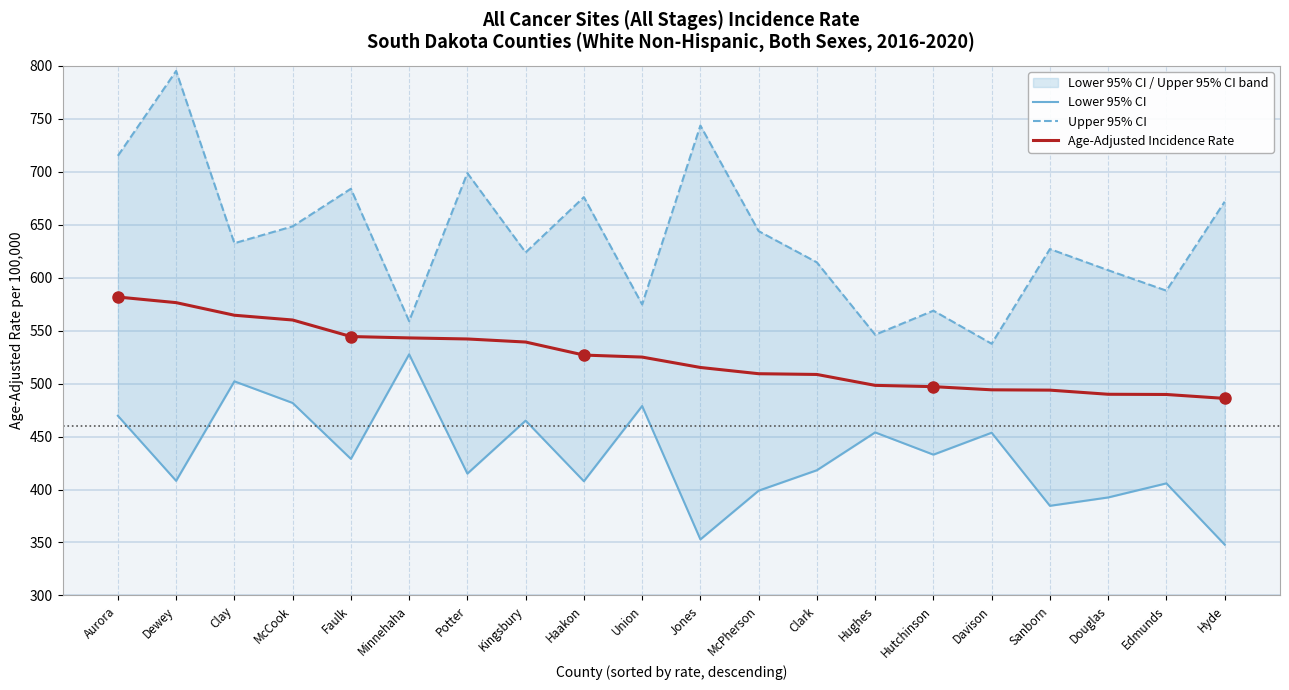

Where is Upper 95% CI nearest to the value 666?

Hyde